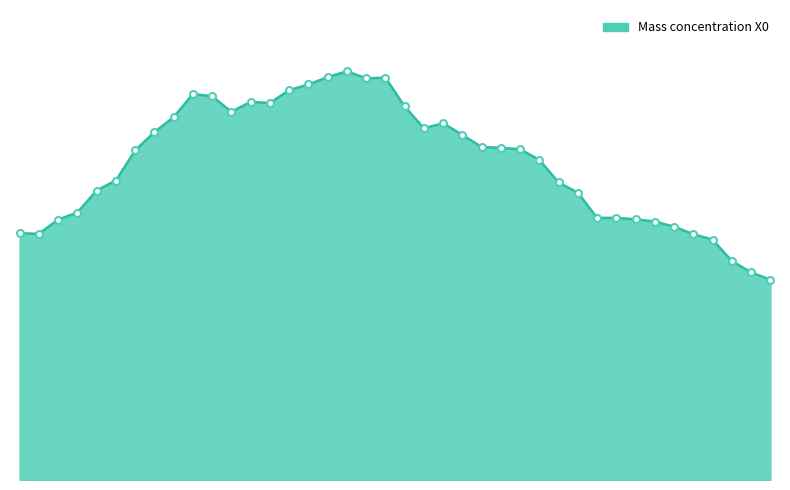

Does the chart have visible grid lines?

No